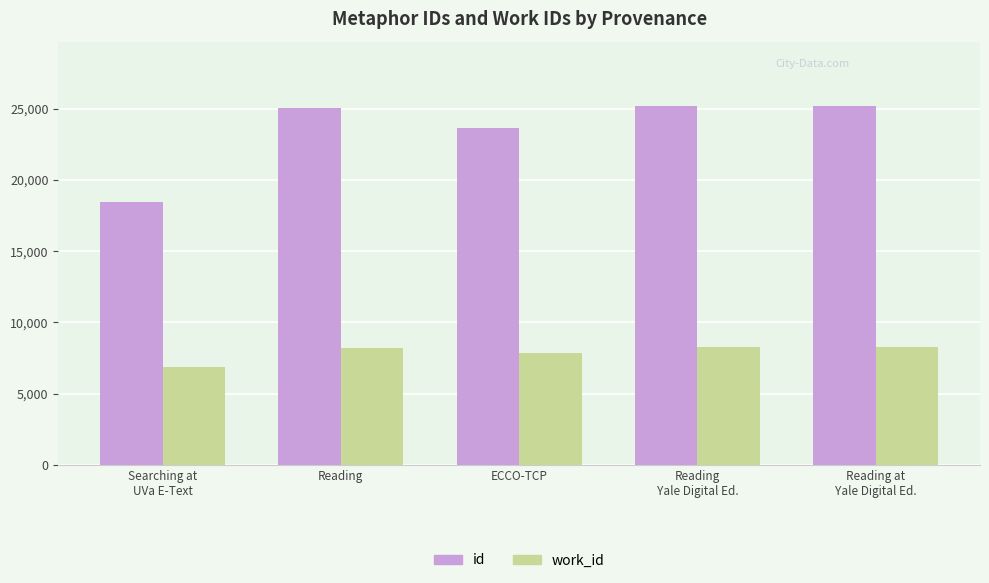

How many data points in id are less than 25053?

2